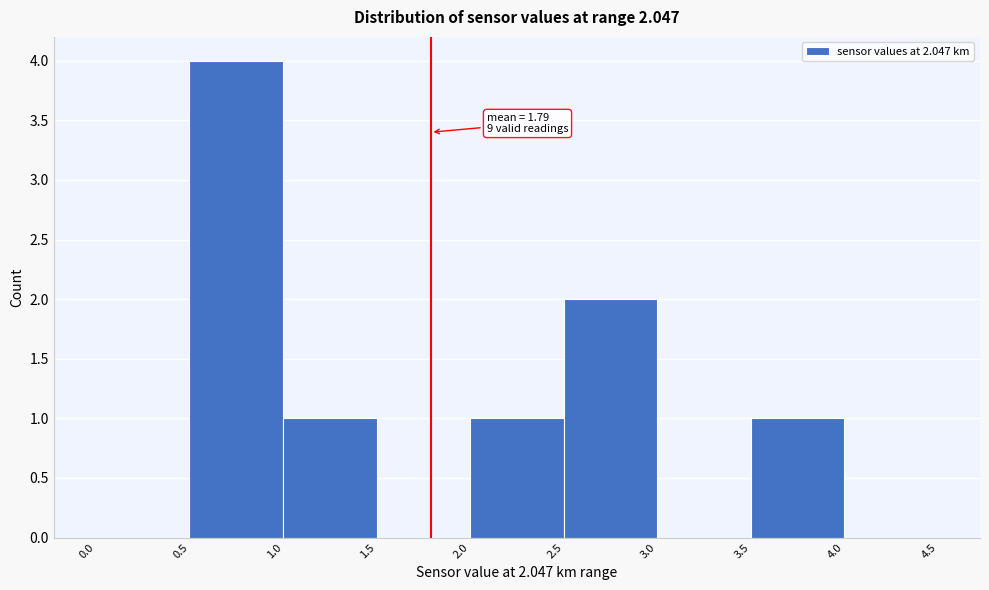

Over which range of the x-axis is the bar tallest?

0.5 to 1.0